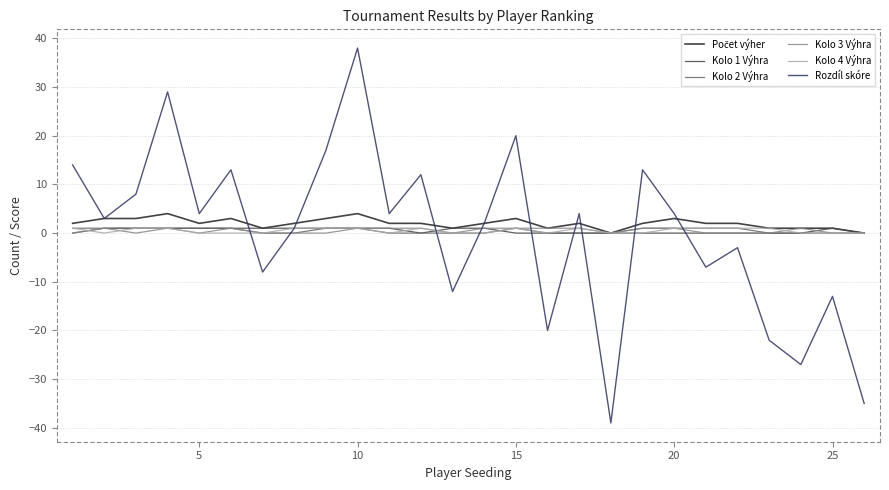

What is the greatest value displayed?

38